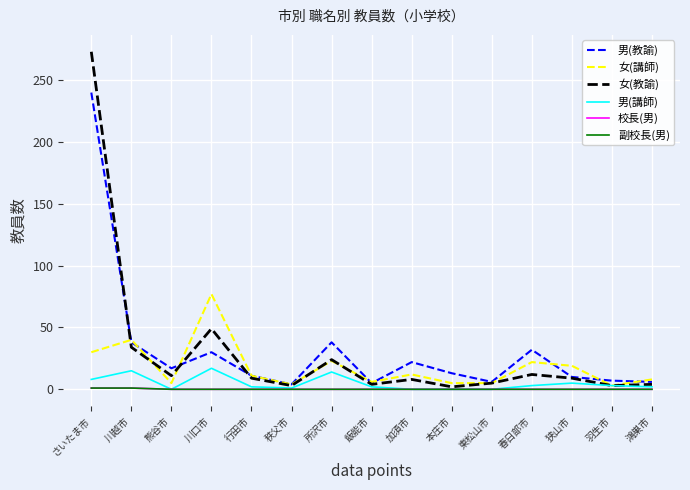

At how many categories does at least one series exceed 270?

1